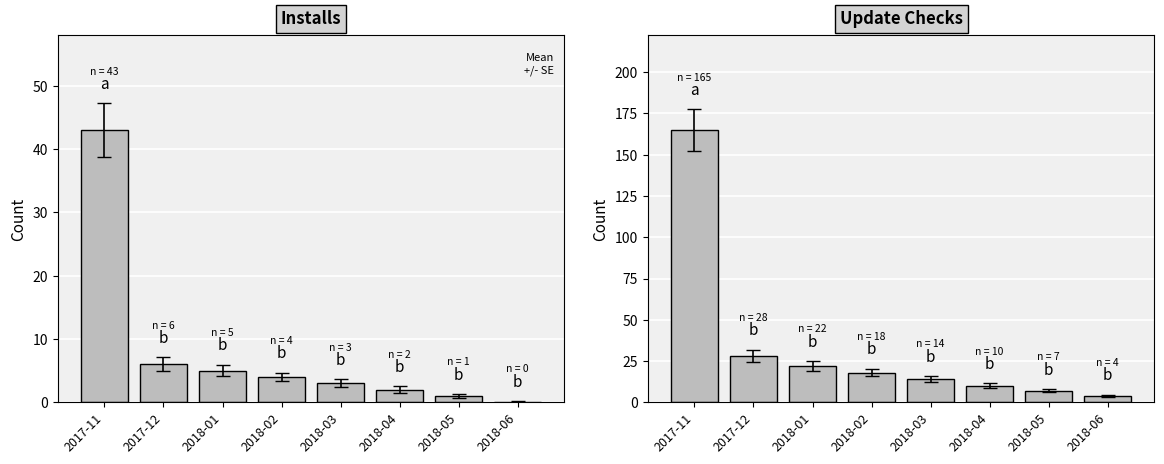

How many groups of bars are there?

8